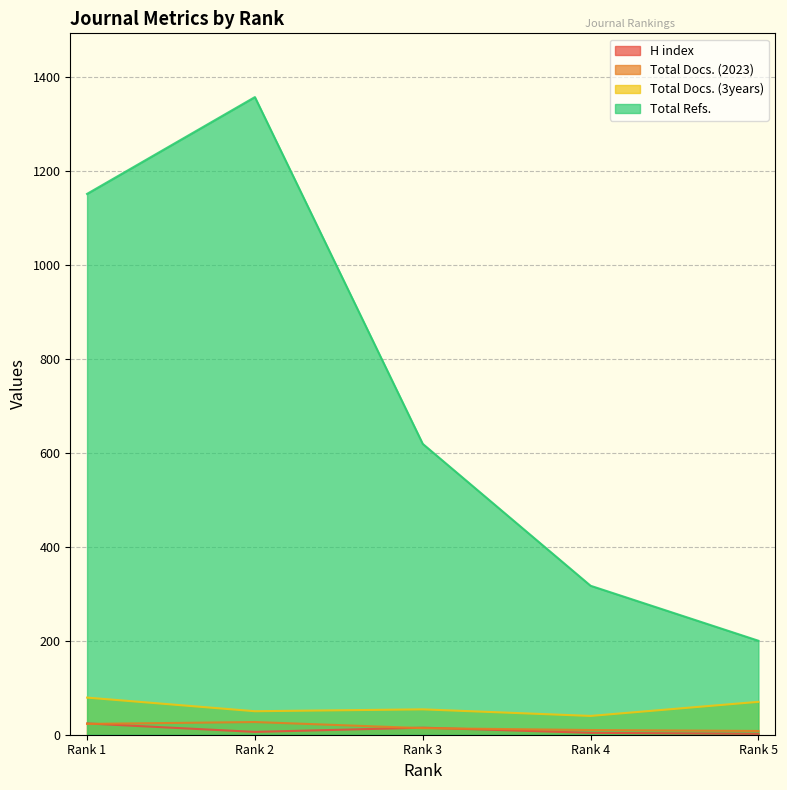

What is the total value across all series at Rank 1?

1277